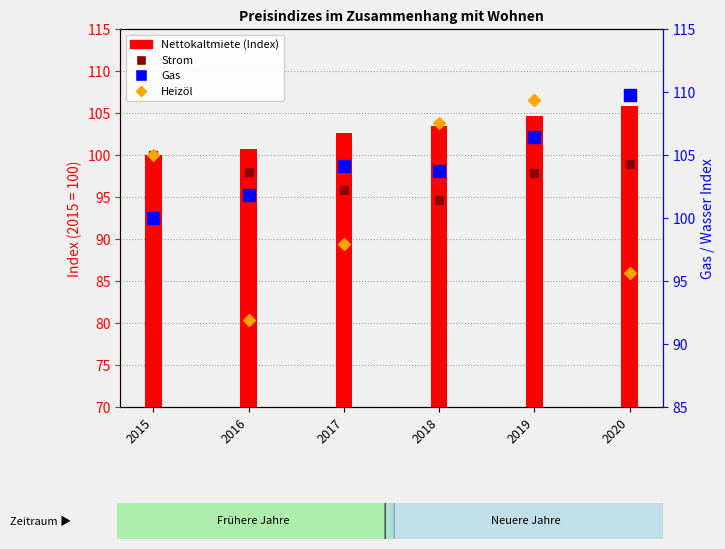

Reading left to right, extract all data points from this chart.

Strom: 100.0	98.0	95.8	94.7	97.9	98.9
Heizöl: 100.0	80.3	89.4	103.8	106.6	85.9
Nettokaltmiete: 100.0	100.7	102.6	103.5	104.7	105.8
Gas: 100.0	101.8	104.1	103.7	106.4	109.8